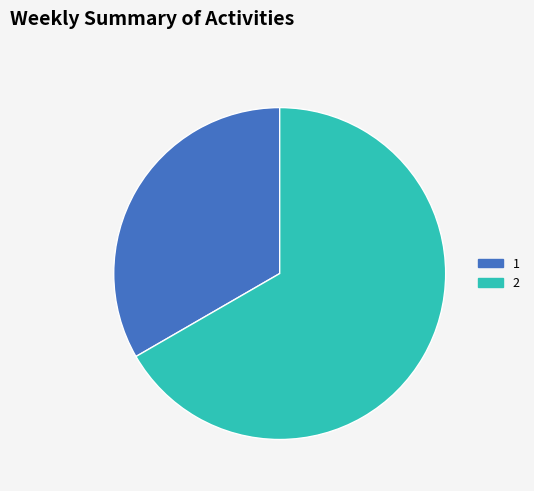

What is the ratio of the value at 1 to the value at 2?

0.5